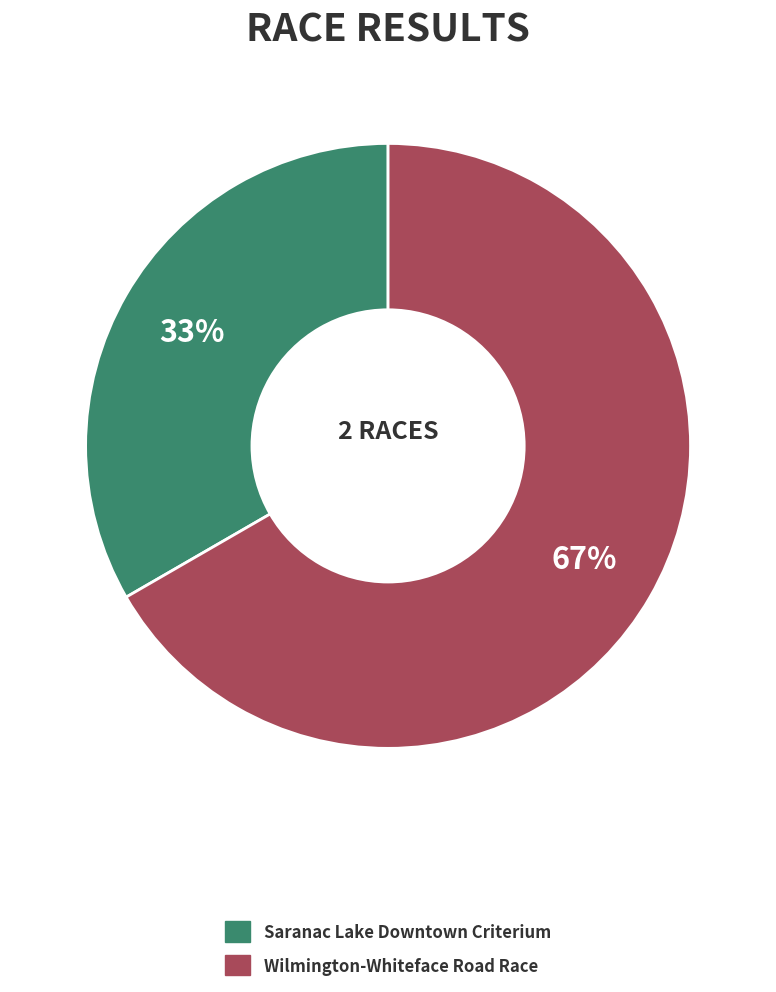

Combined, do Wilmington-Whiteface Road Race and Saranac Lake Downtown Criterium account for over 50%?

Yes